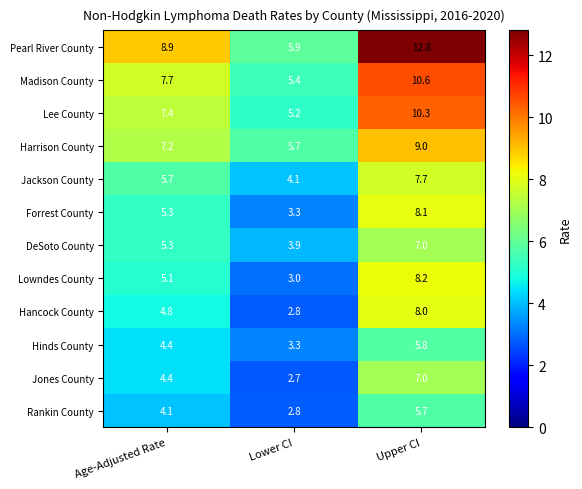

What is the difference between the maximum and minimum values in the Harrison County series?

3.3